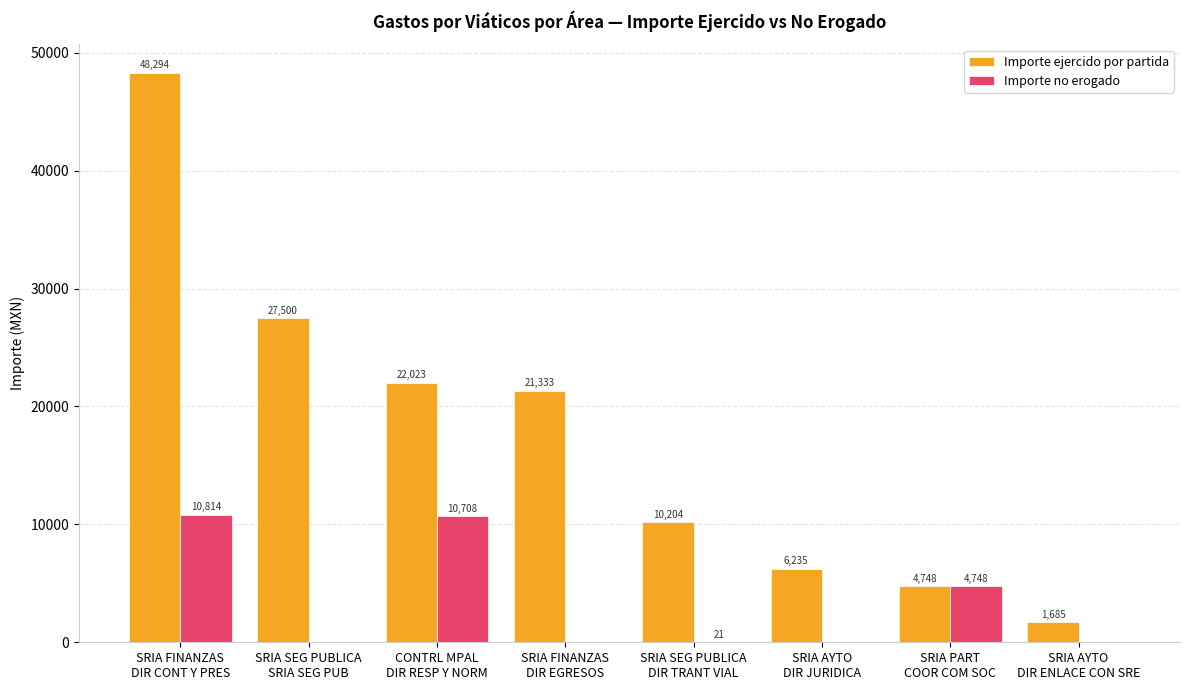

What is the highest value of the Importe no erogado series?

10813.5